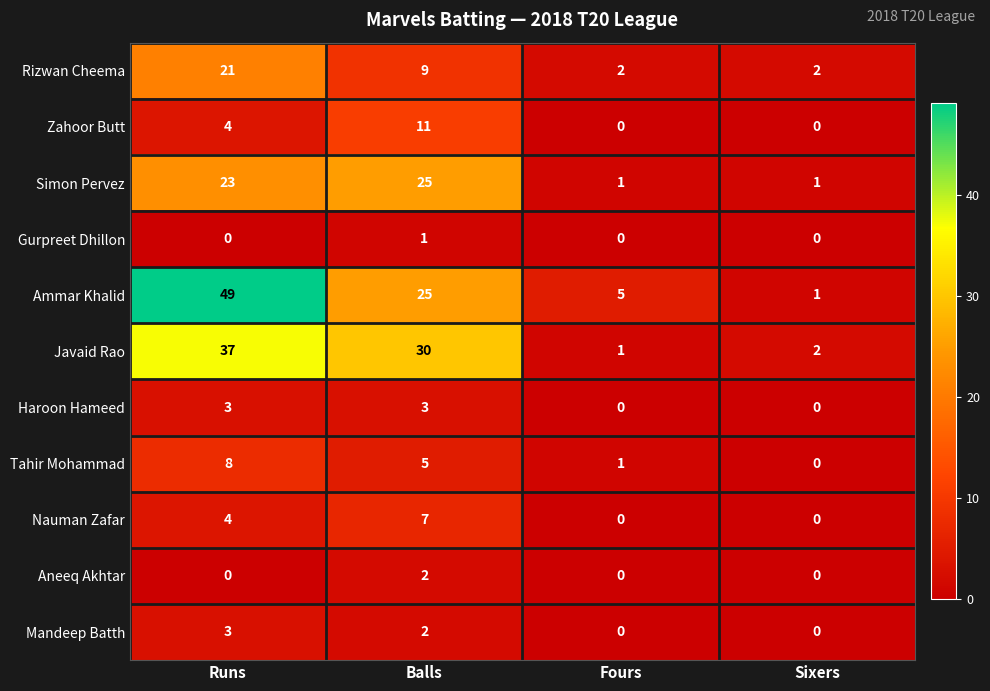

Which label corresponds to the largest value in the chart?

Runs